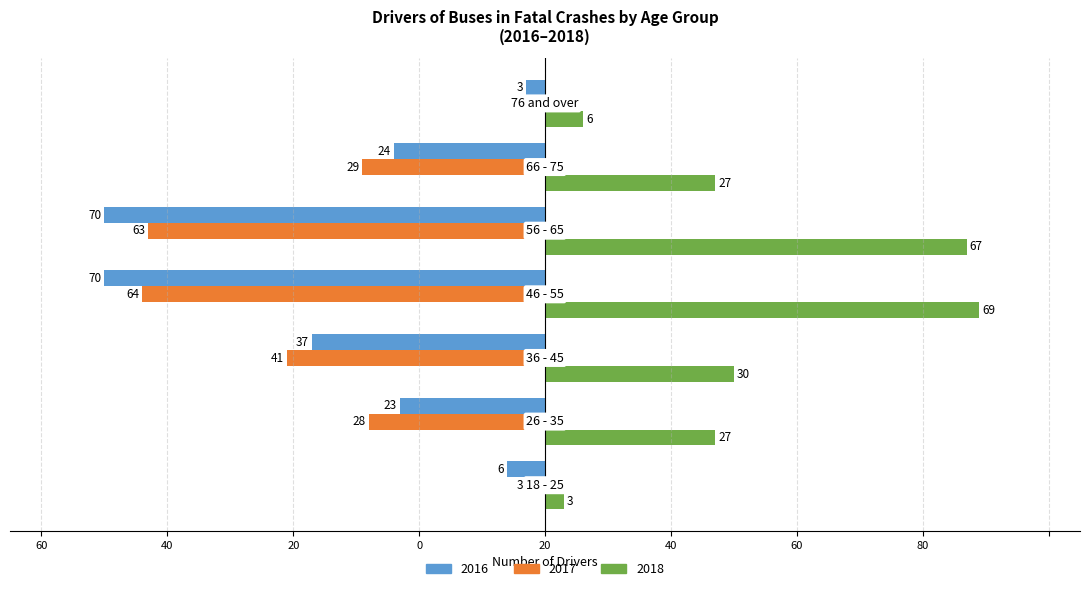

Reading left to right, extract all data points from this chart.

2016: 18 - 25=-6	26 - 35=-23	36 - 45=-37	46 - 55=-70	56 - 65=-70	66 - 75=-24	76 and over=-3
2017: 18 - 25=-3	26 - 35=-28	36 - 45=-41	46 - 55=-64	56 - 65=-63	66 - 75=-29	76 and over=-4
2018: 18 - 25=3	26 - 35=27	36 - 45=30	46 - 55=69	56 - 65=67	66 - 75=27	76 and over=6